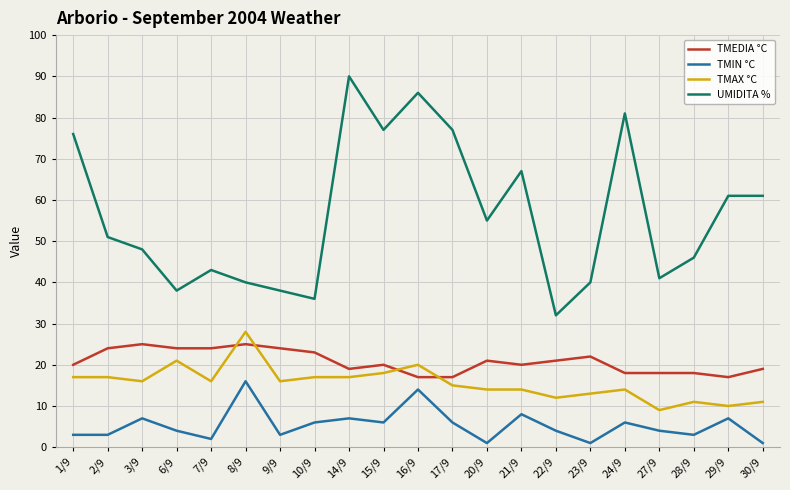

What are all the series names shown in the legend?

TMEDIA °C, TMIN °C, TMAX °C, UMIDITA %